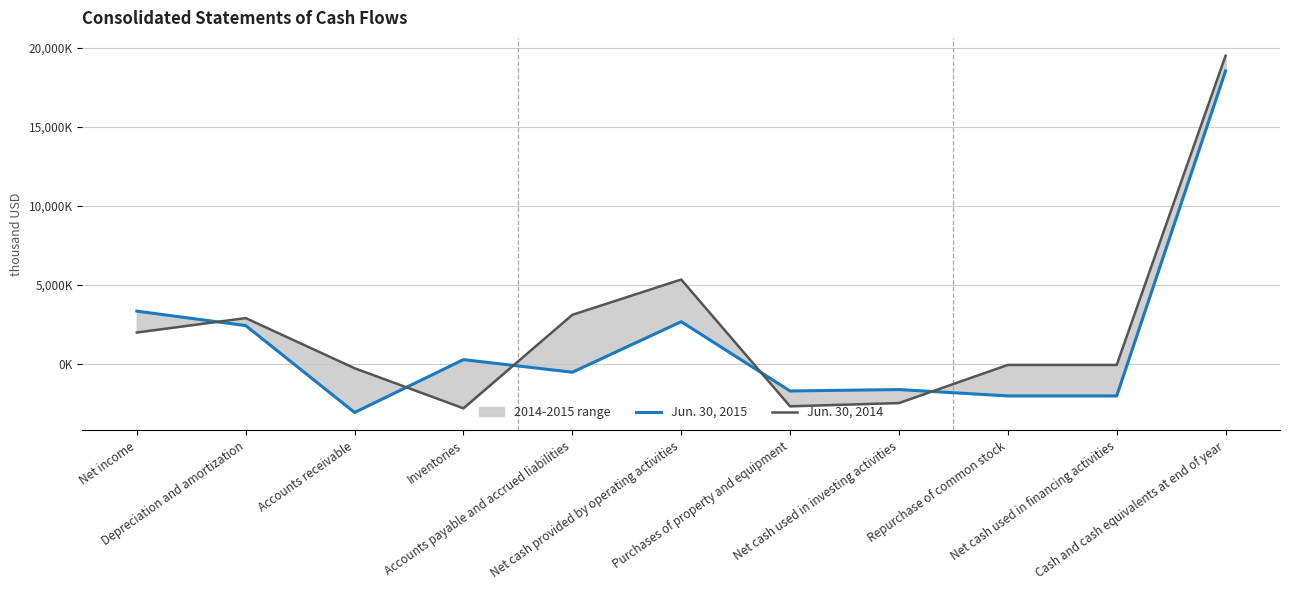

Reading left to right, extract all data points from this chart.

Jun. 30, 2015: Net income=3346000	Depreciation and amortization=2431000	Accounts receivable=-3067000	Inventories=276000	Accounts payable and accrued liabilities=-520000	Net cash provided by operating activities=2678000	Purchases of property and equipment=-1708000	Net cash used in investing activities=-1618000	Repurchase of common stock=-2021000	Net cash used in financing activities=-2021000	Cash and cash equivalents at end of year=18551000
Jun. 30, 2014: Net income=1994000	Depreciation and amortization=2905000	Accounts receivable=-268000	Inventories=-2805000	Accounts payable and accrued liabilities=3112000	Net cash provided by operating activities=5347000	Purchases of property and equipment=-2679000	Net cash used in investing activities=-2472000	Repurchase of common stock=-60000	Net cash used in financing activities=-60000	Cash and cash equivalents at end of year=19512000